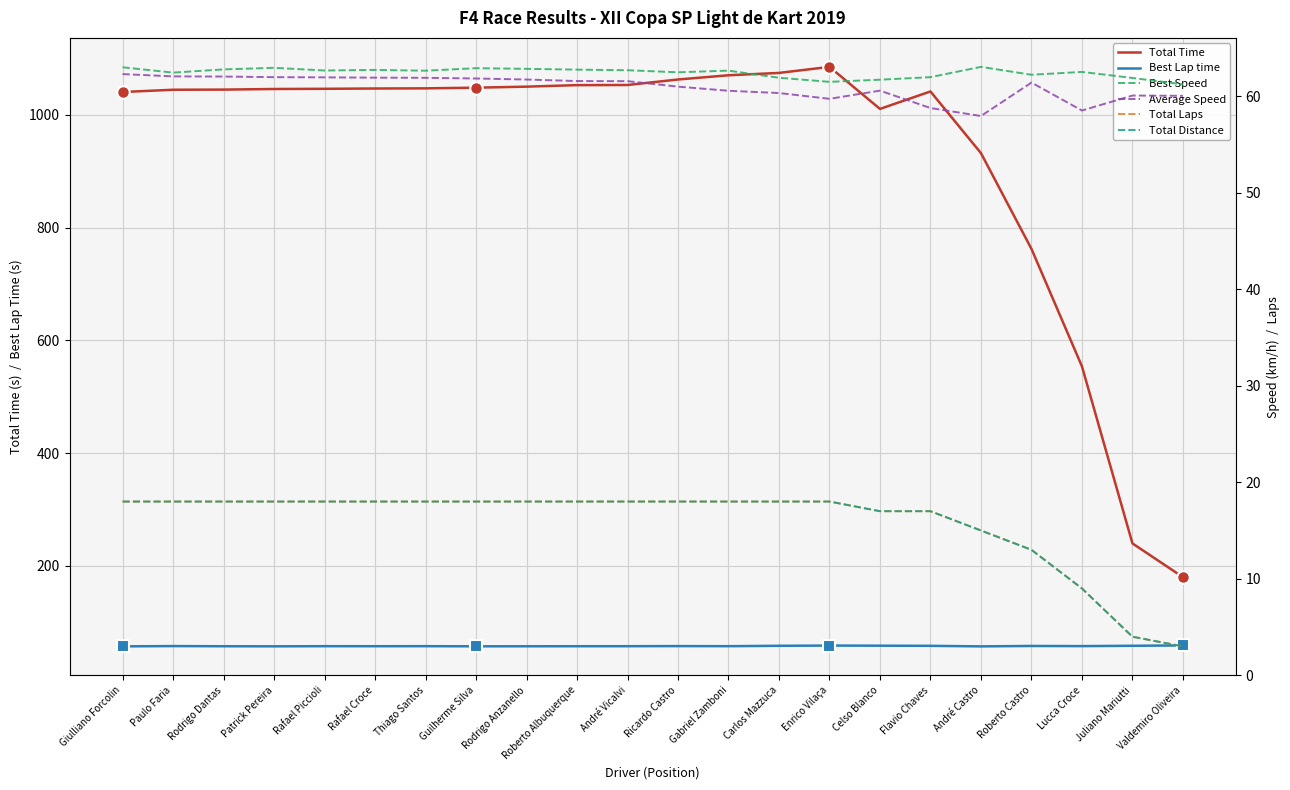

At which category does Total Time reach its first local peak?

Enrico Vilaça